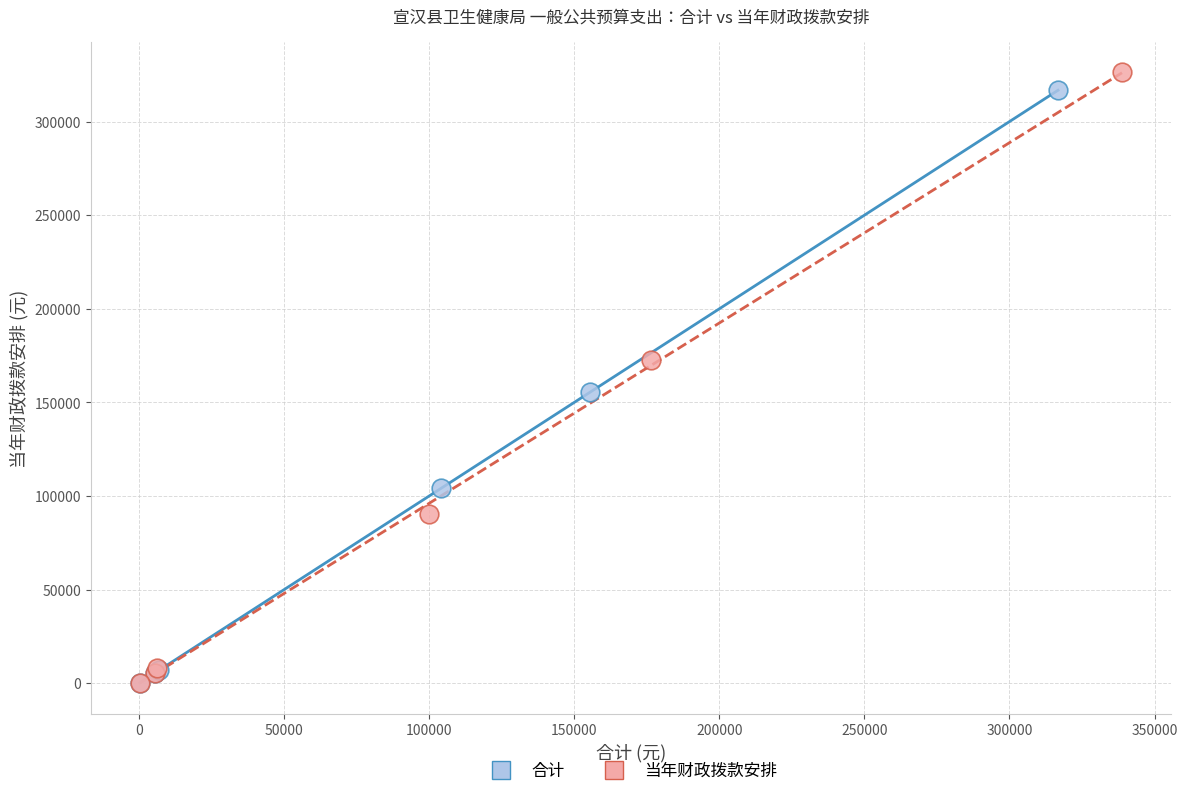

Which series has the largest Y range (max minus min)?

当年财政拨款安排